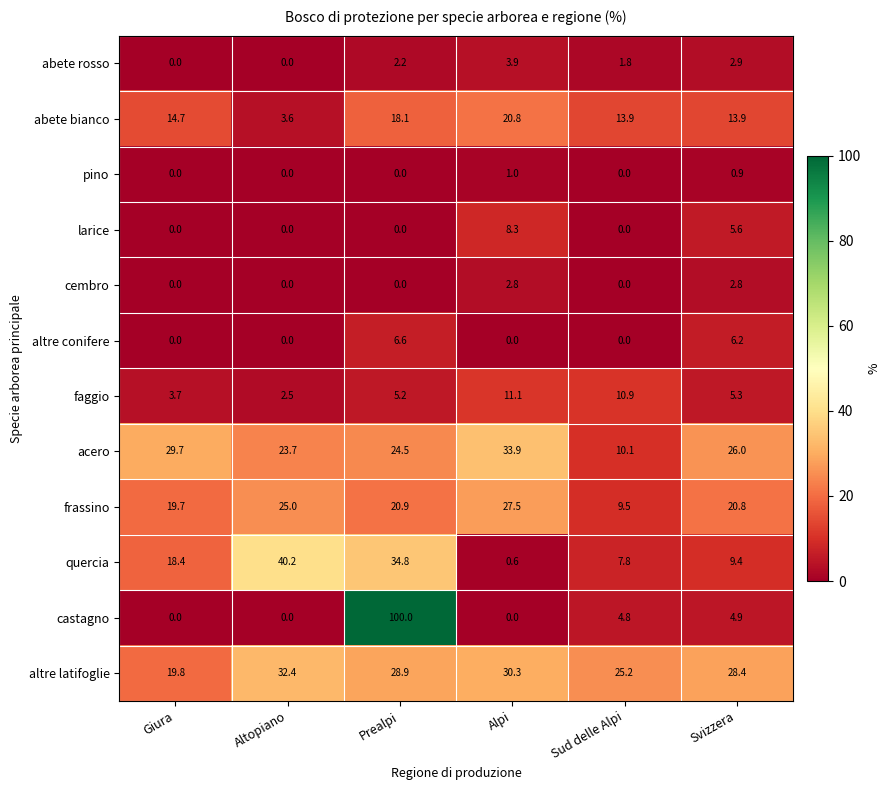

Which category has the highest value across all series?

Prealpi